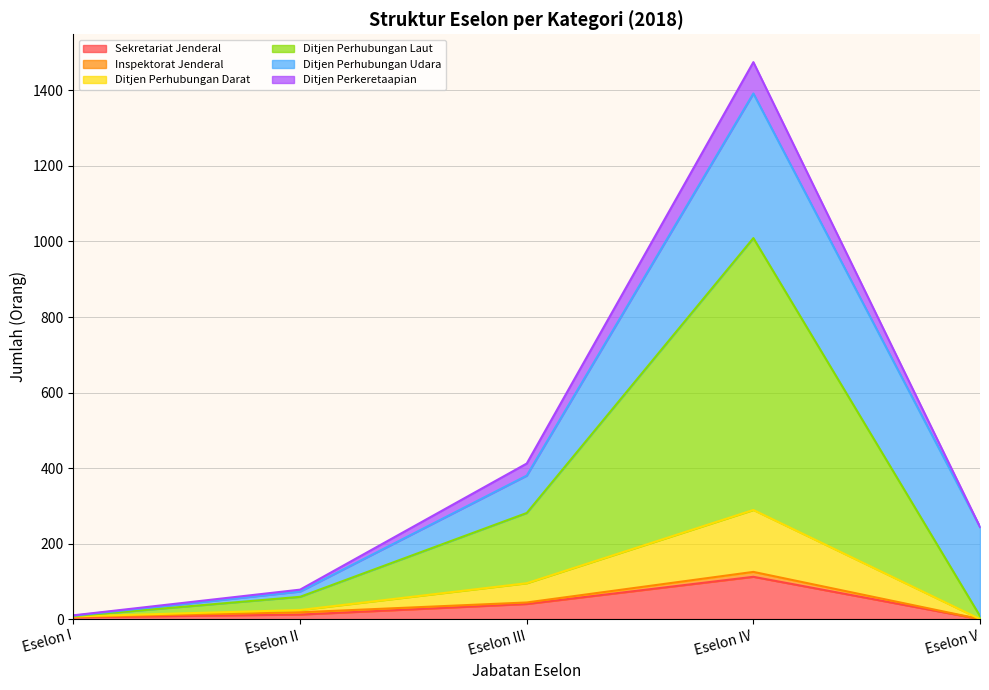

At which category is the sum across all series the highest?

Eselon IV